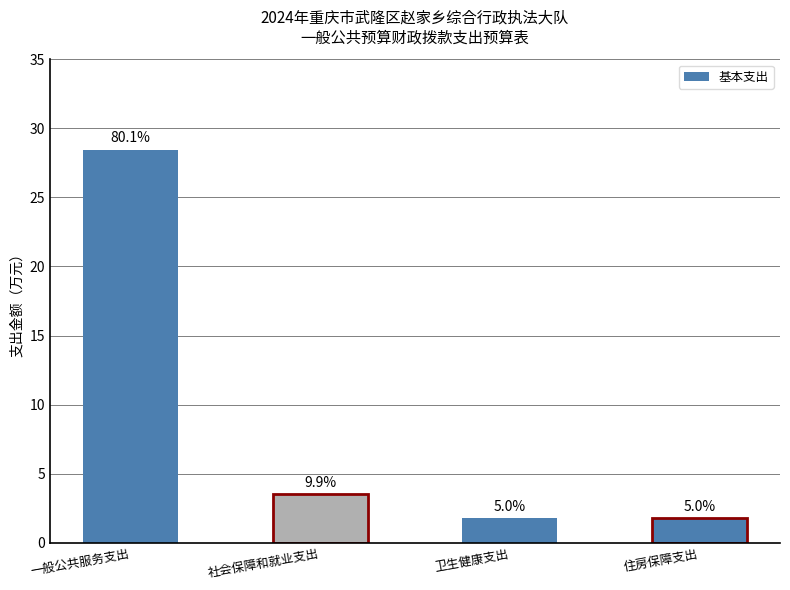

How many bars are there in total?

4